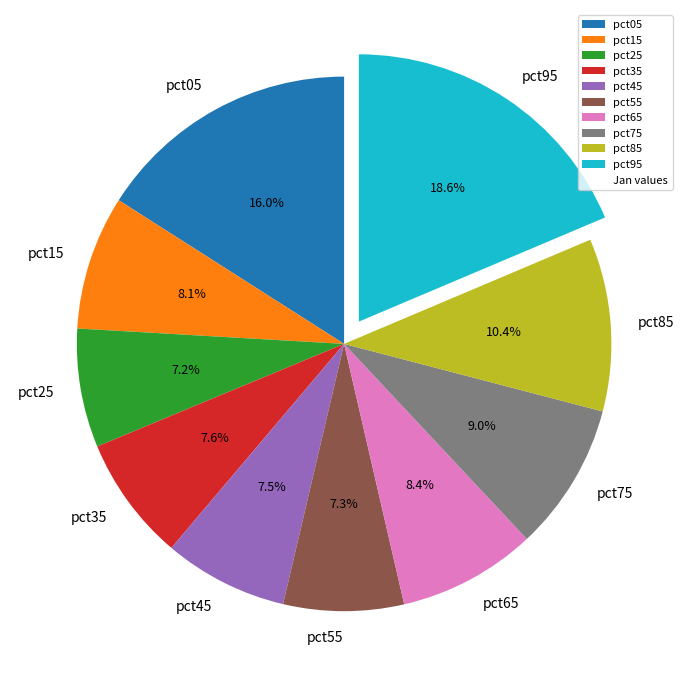

Is it true that pct95 is 19% of the pie?

True